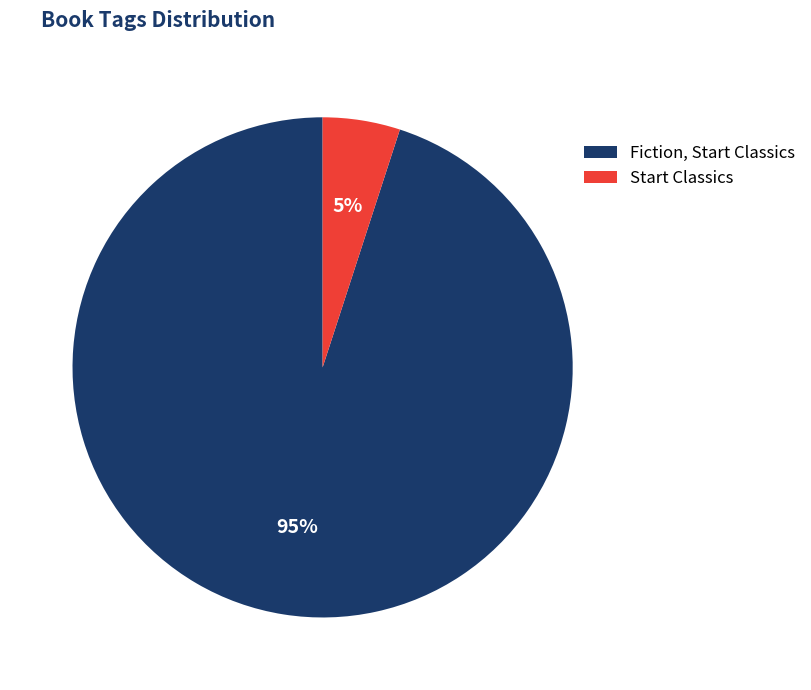

What is the smallest slice in the pie chart?

Start Classics